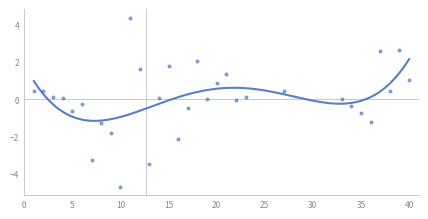

What is the range of X values (max minus min)?

39.0